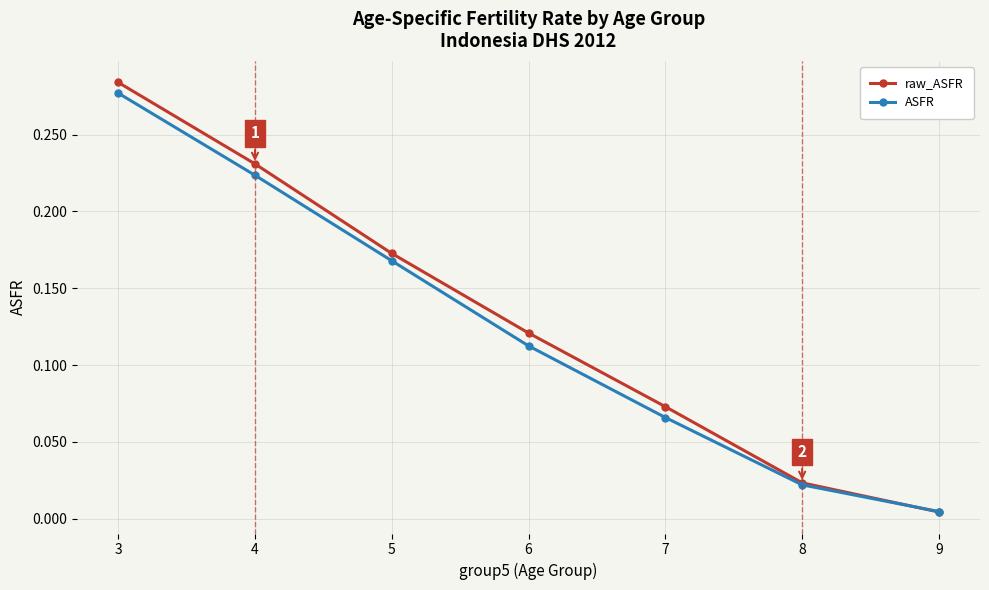

At how many categories does at least one series exceed 0?

7